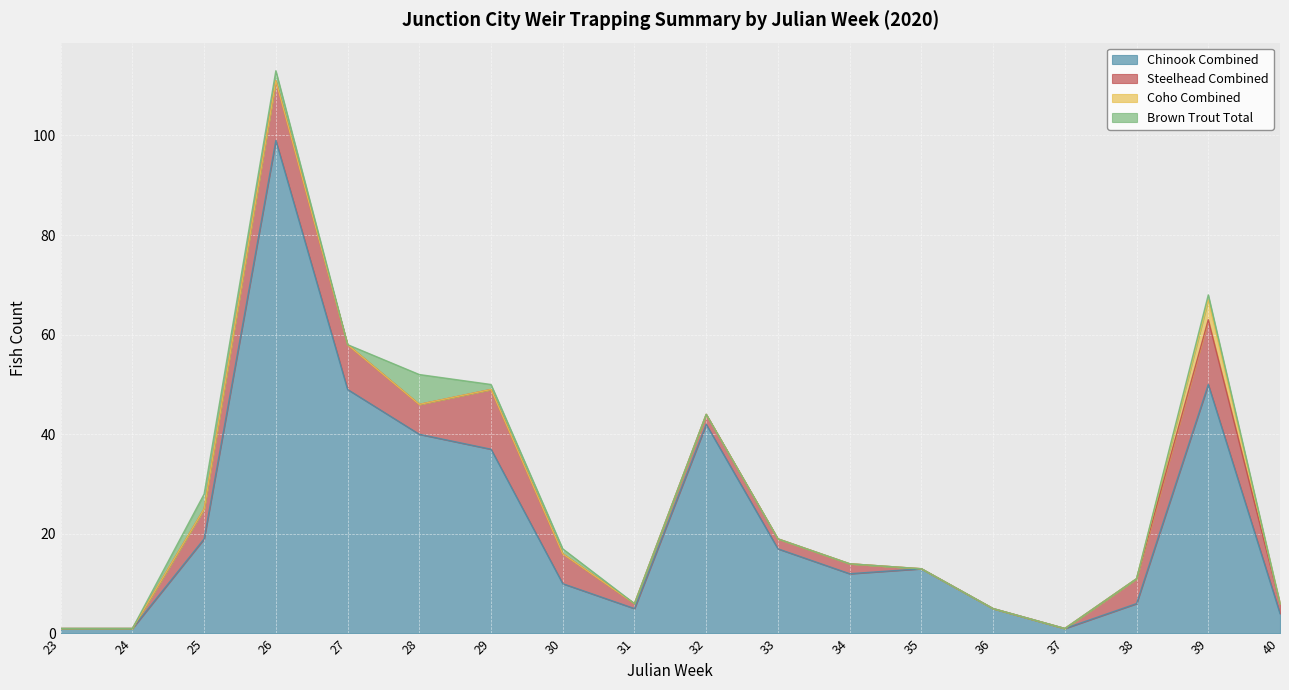

True or false: Brown Trout Total and Steelhead Combined cross at least once.

False